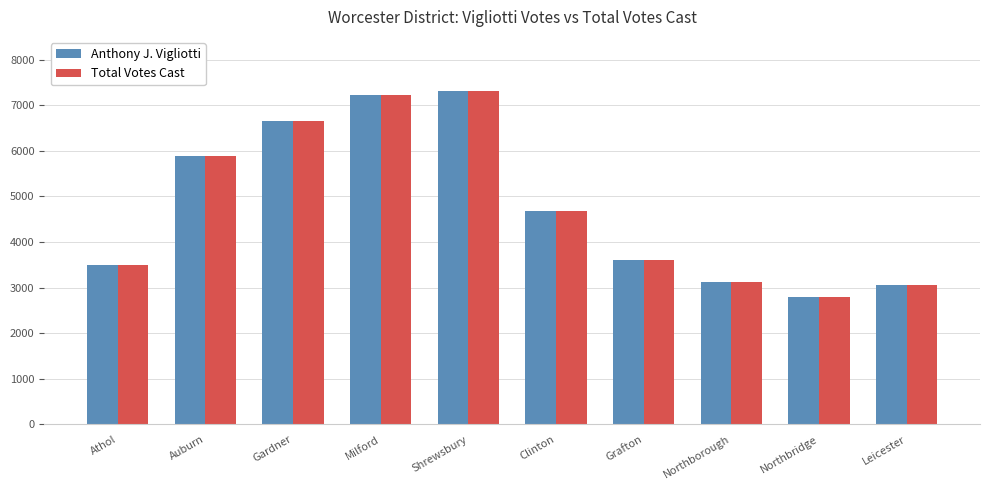

The value of Anthony J. Vigliotti at Northborough is 3133. True or false?

True